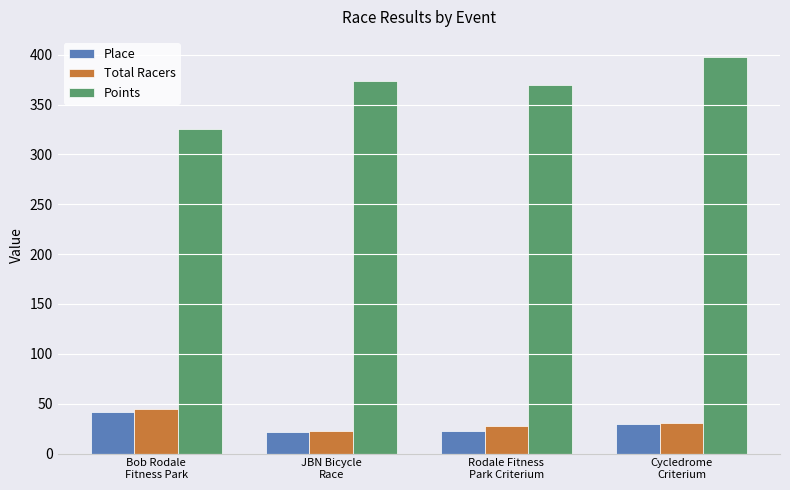

What is the difference between the maximum and second lowest values in the Points series?

28.7